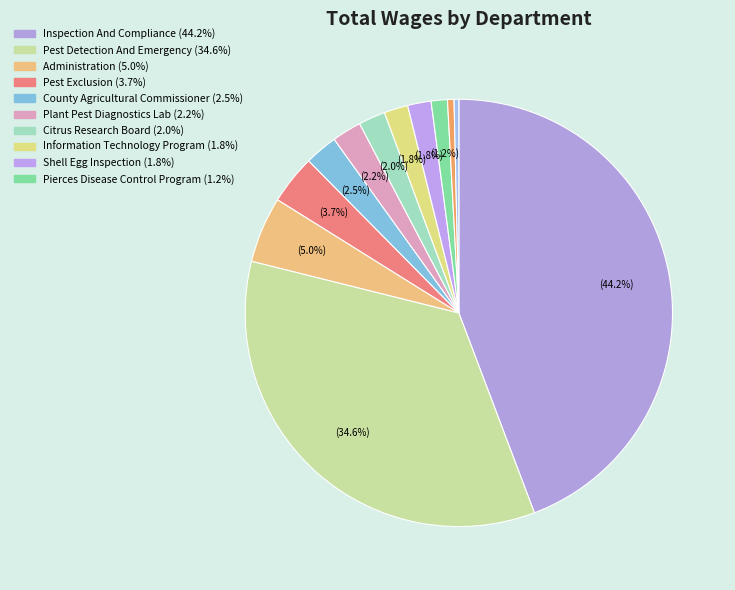

How many slices are in this pie chart?

12